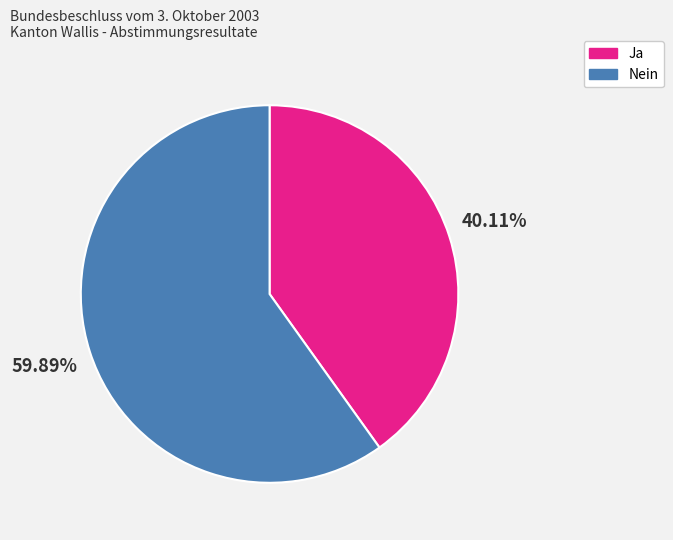

Between Ja and Nein, which is larger?

Nein